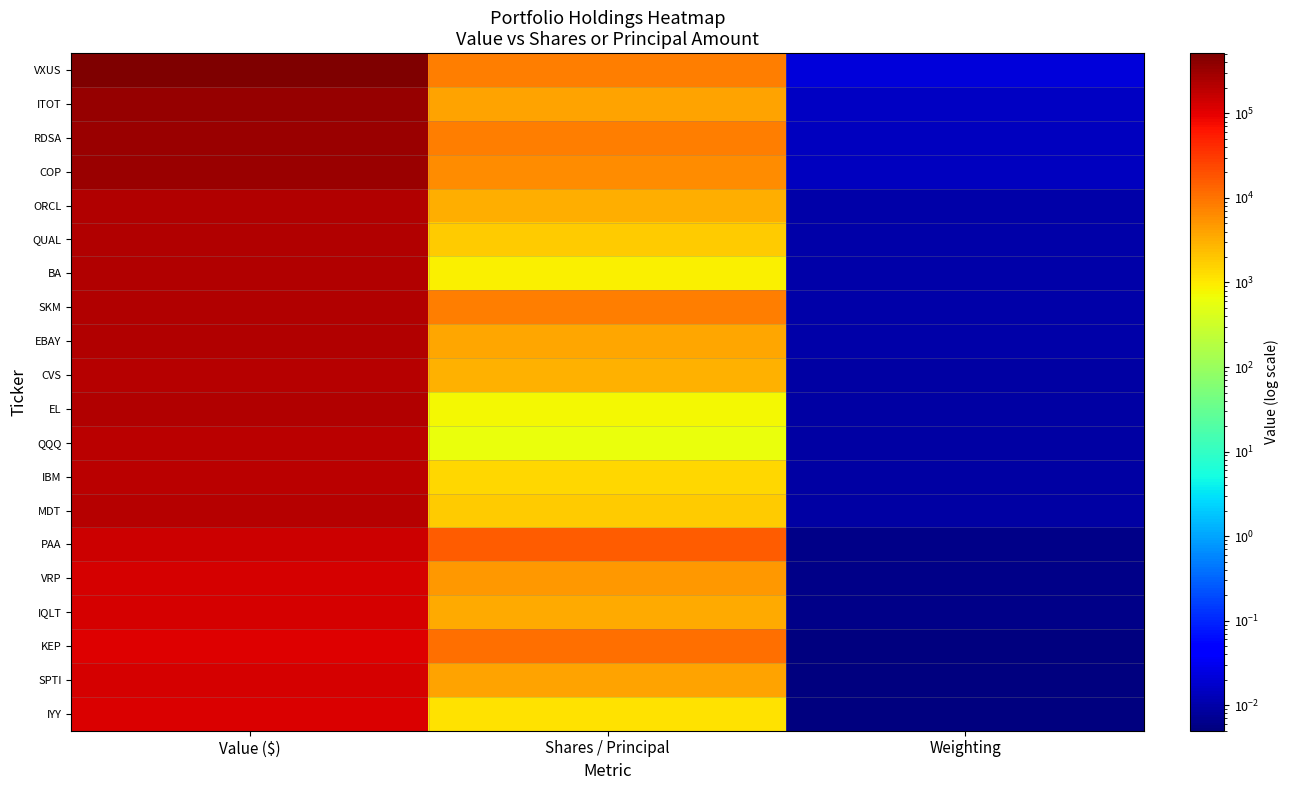

Rank the series at Value ($) from highest to lowest value.

VXUS, ITOT, COP, RDSA, EBAY, ORCL, QUAL, BA, SKM, EL, CVS, MDT, QQQ, IBM, PAA, VRP, IQLT, SPTI, IYY, KEP